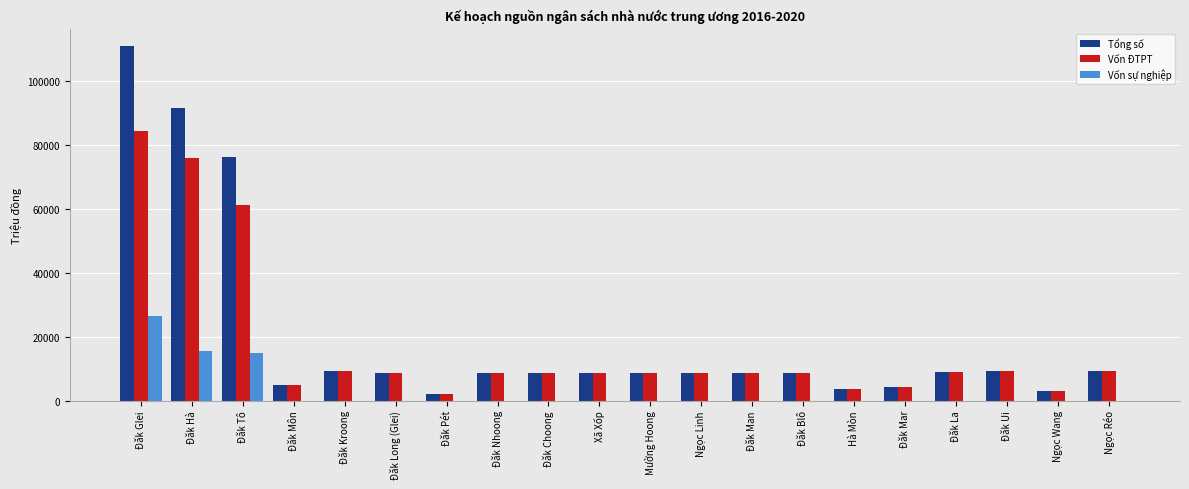

What is the greatest value displayed?

110735.5